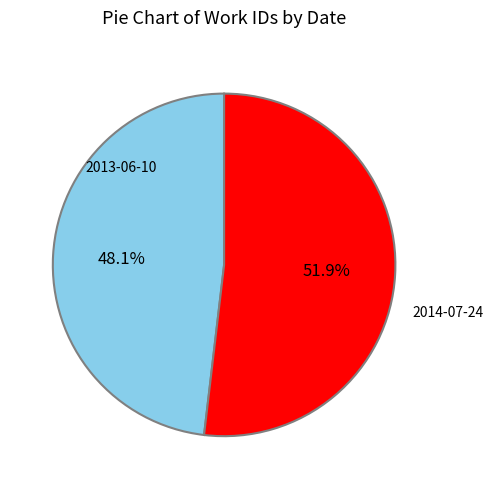

To the nearest percent, what is the difference between the largest and smallest slice percentages?

4%